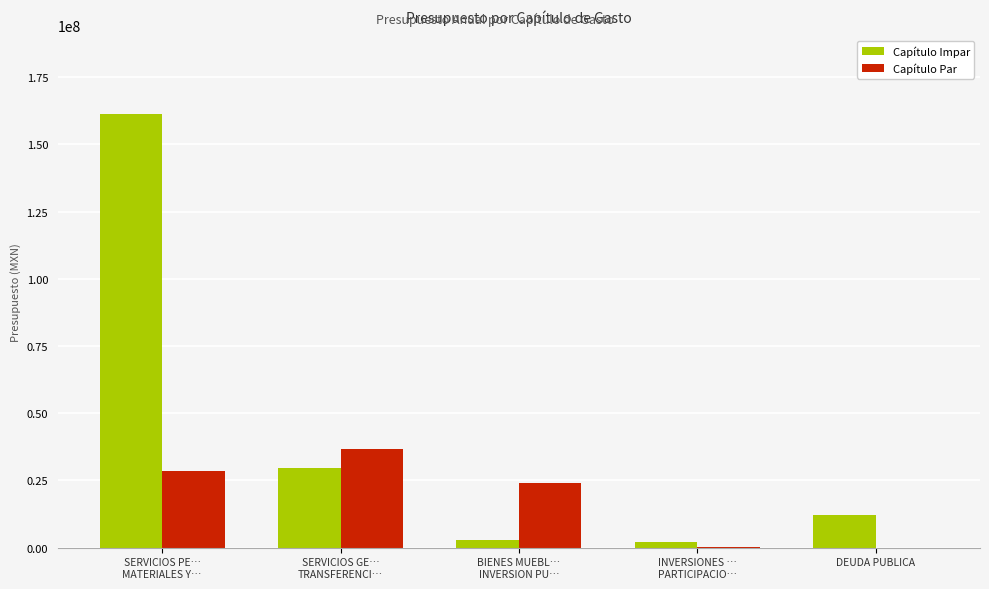

Where is Capítulo Impar nearest to the value 81699400?

SERVICIOS GE…
TRANSFERENCI…